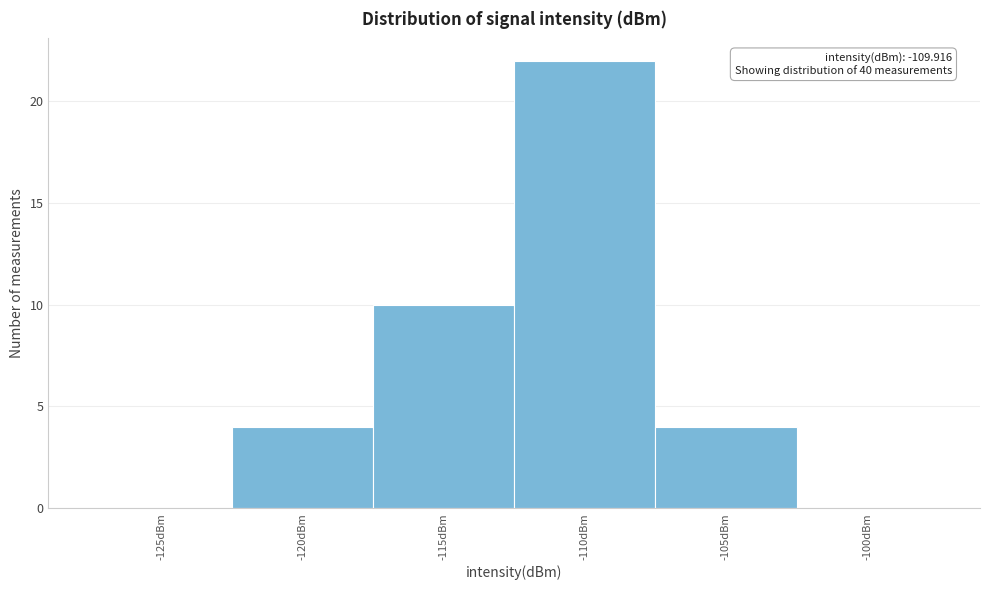

Reading right to left, transcribe all the data shown in this chart.

-100dBm=0	-105dBm=4	-110dBm=22	-115dBm=10	-120dBm=4	-125dBm=0